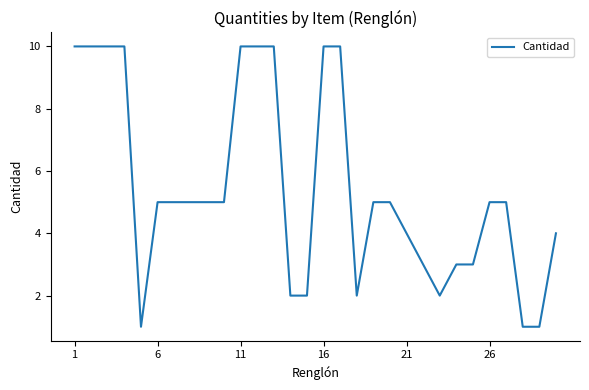

What is the difference between the maximum and minimum values?

9